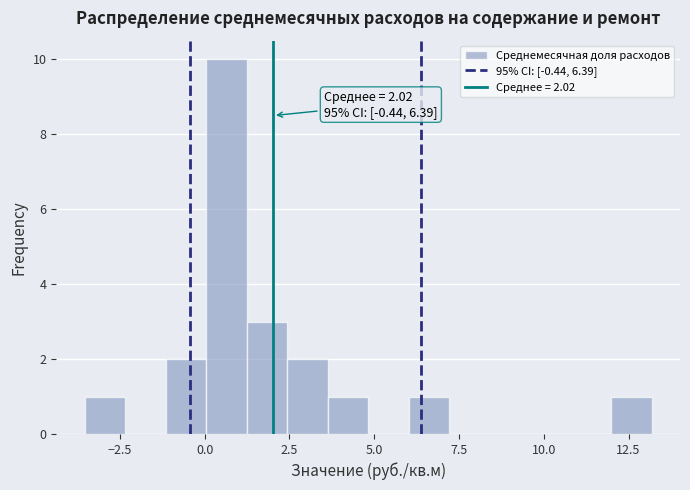

Read against the x-axis, roughly where is the centre of the tallest bar?

0.5